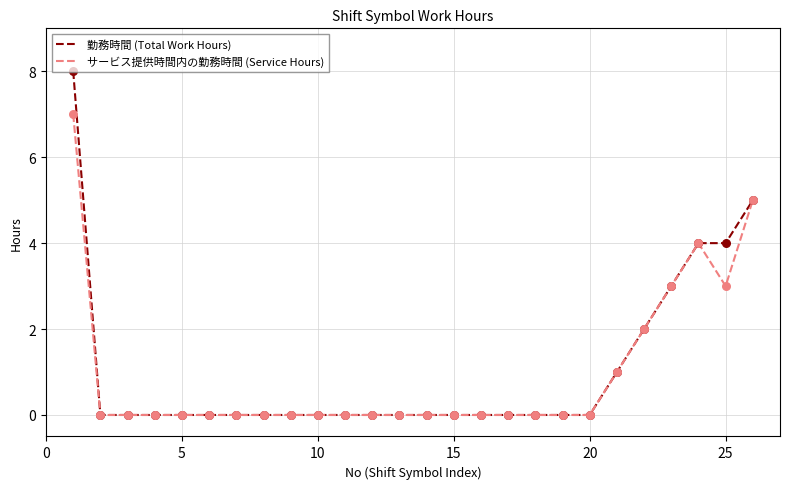

Which series has the widest spread of values?

勤務時間 (Total Work Hours)